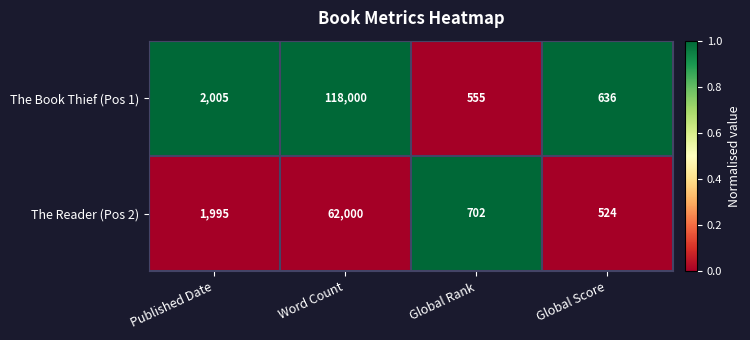

What is the sum of the The Book Thief (Pos 1) values at Published Date and Word Count?

120005